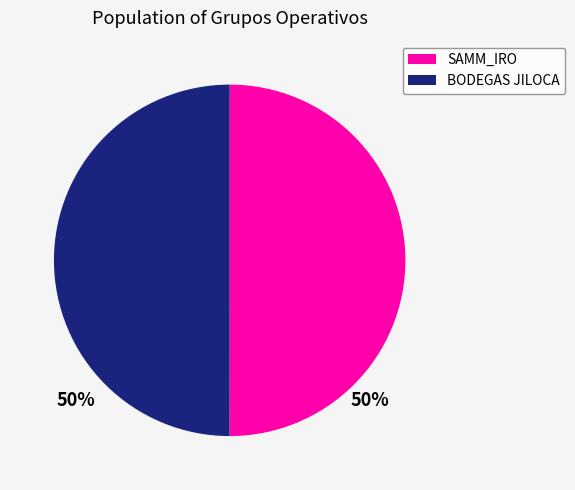

How many segments does this pie chart have?

2